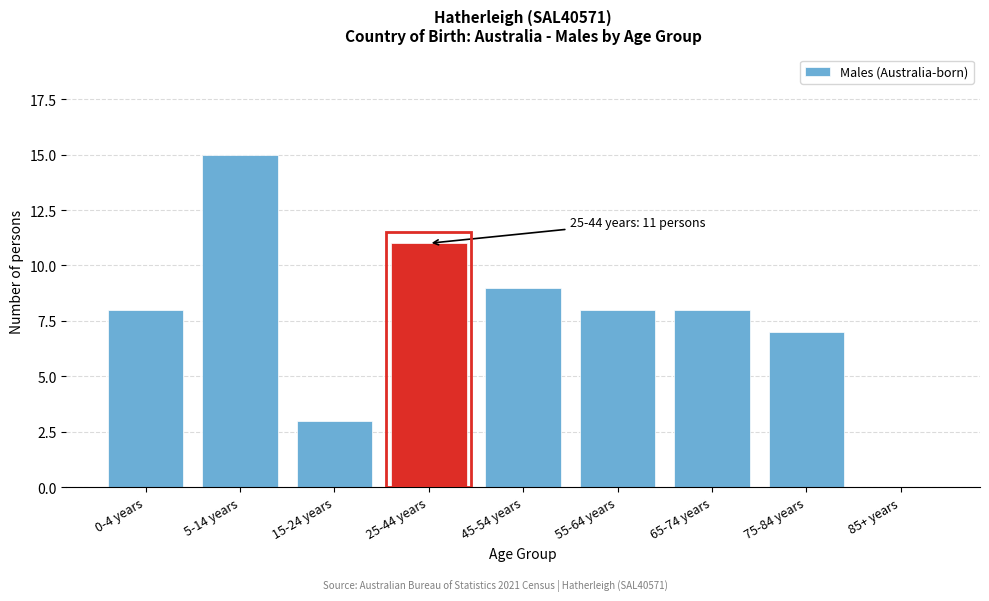

Reading left to right, transcribe all the data shown in this chart.

0-4 years=8	5-14 years=15	15-24 years=3	25-44 years=11	45-54 years=9	55-64 years=8	65-74 years=8	75-84 years=7	85+ years=0